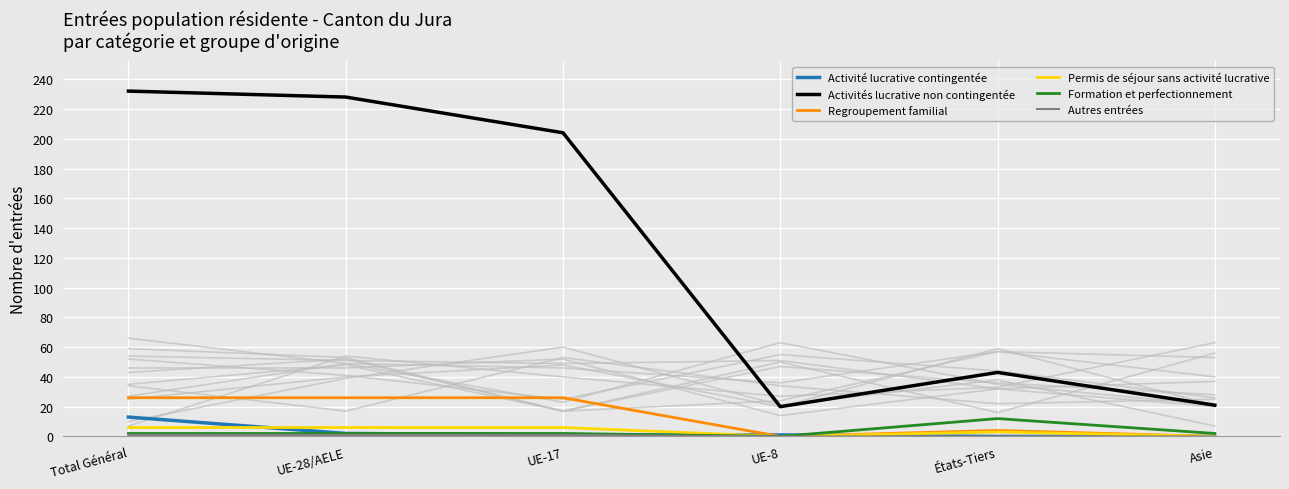

Between which two adjacent categories do Permis de séjour sans activité lucrative and Activité lucrative contingentée first intersect?

Total Général and UE-28/AELE